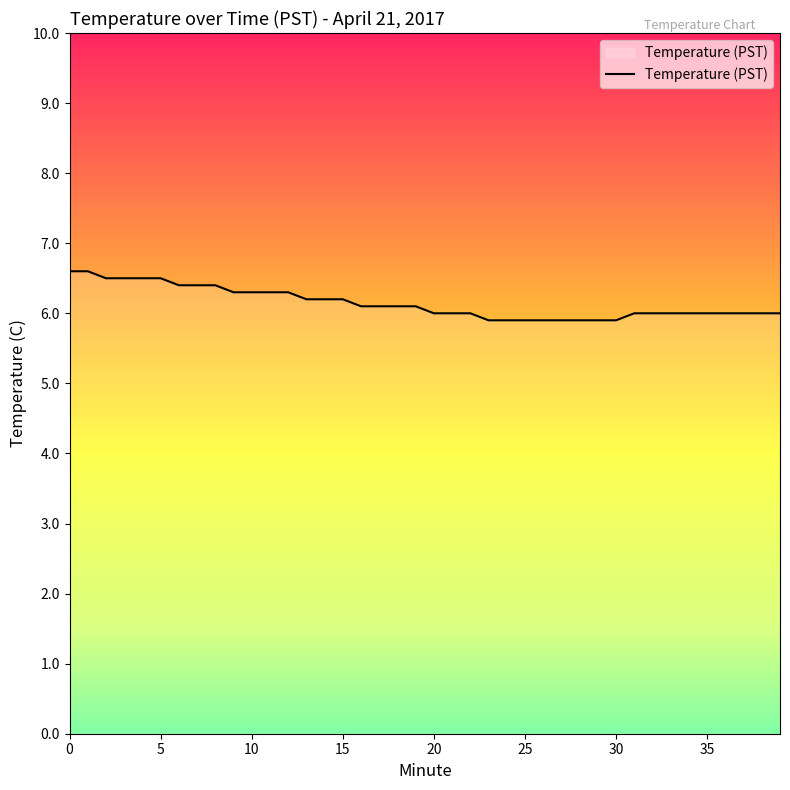

What is the greatest value displayed?

6.6